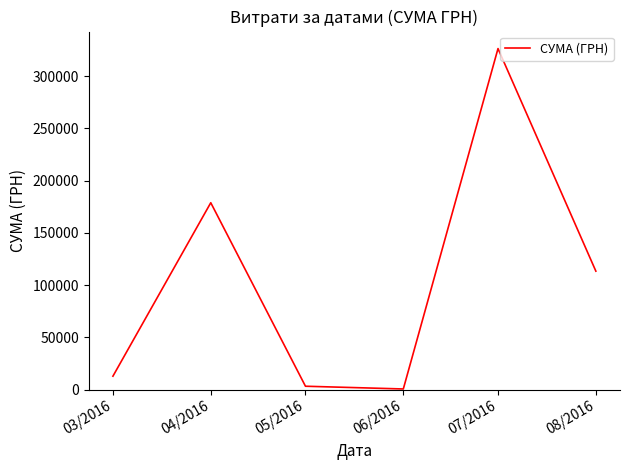

What is the ratio of the value at 06/2016 to the value at 05/2016?

0.2